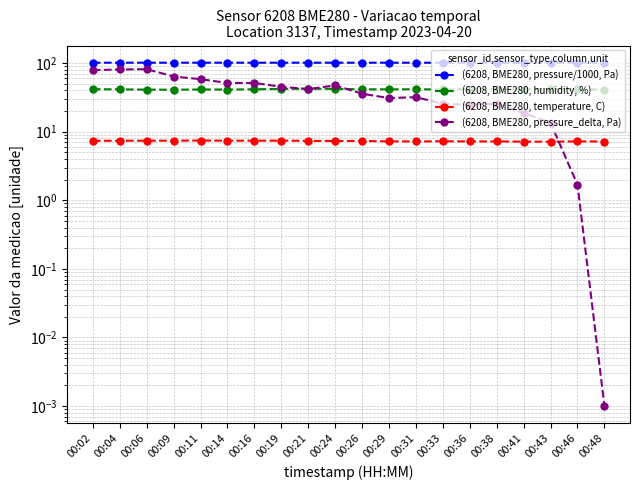

How many lines are shown in the chart?

4